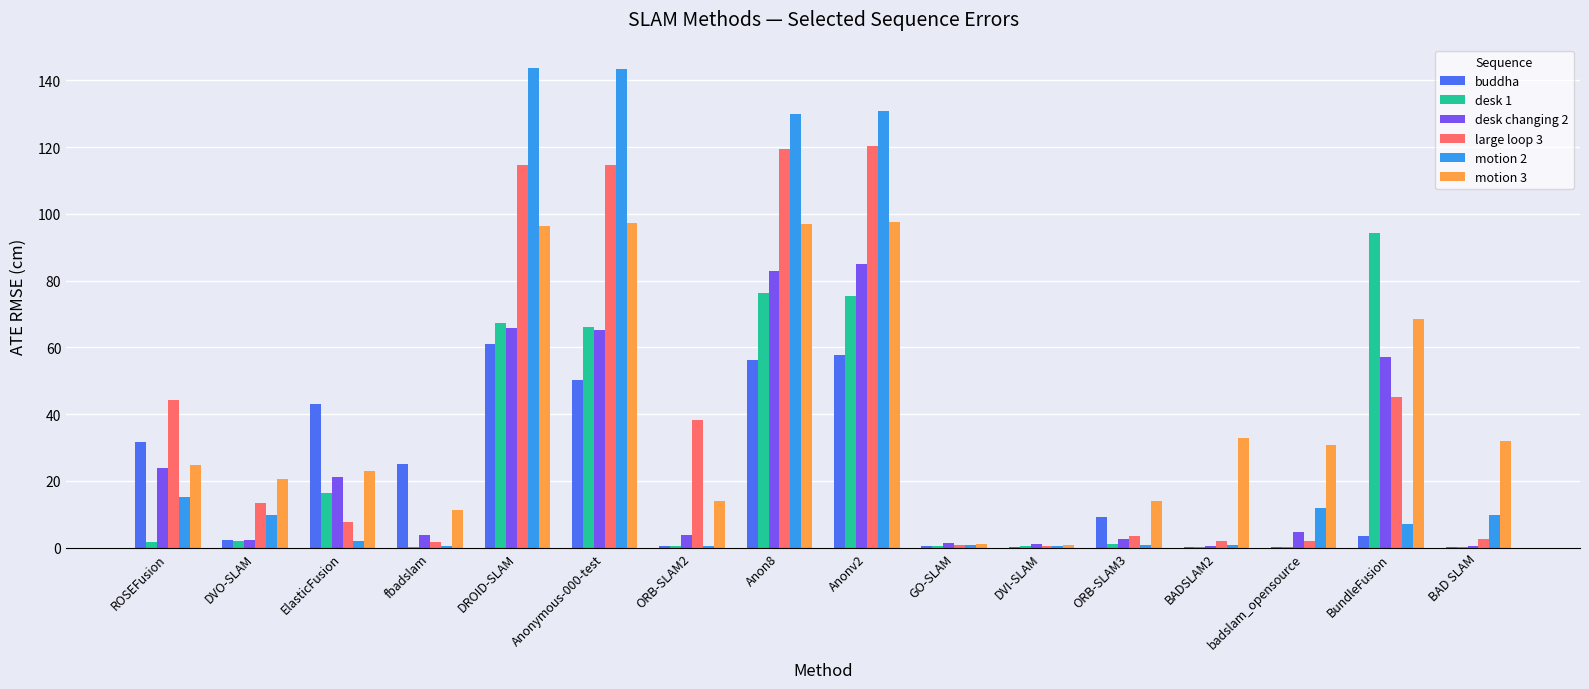

Is the value of desk 1 at ORB-SLAM3 greater than the value of desk changing 2 at DROID-SLAM?

No